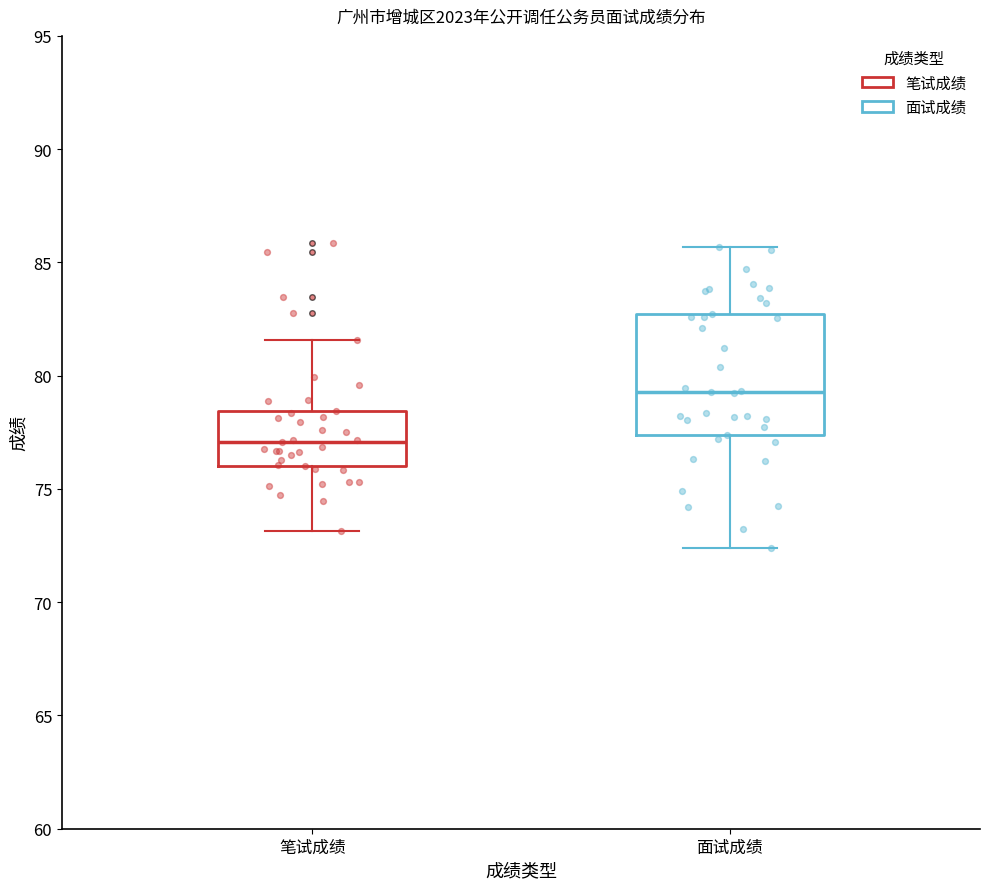

Reading left to right, read every box against the y-axis: the position of its median line, the range the box covers, and the ends of its whiskers. The values are not printed on the chart, so give them approximately, as read against the axis.

笔试成绩: median 77.0, box 76.0 to 78.5, whiskers 73.0 to 81.5
面试成绩: median 79.5, box 77.5 to 82.5, whiskers 72.5 to 85.5